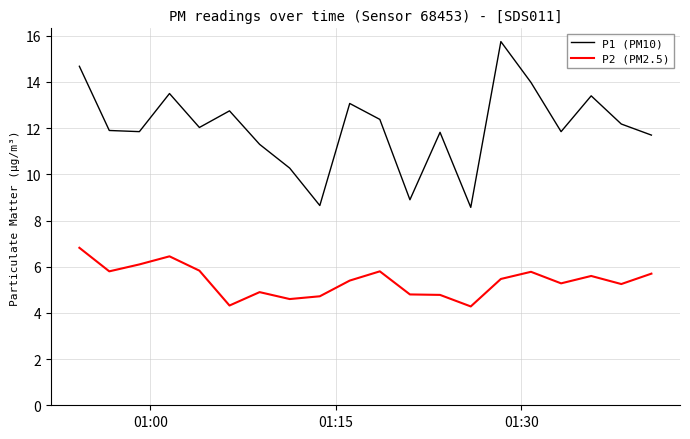

Which series has the largest range (max minus min)?

P1 (PM10)